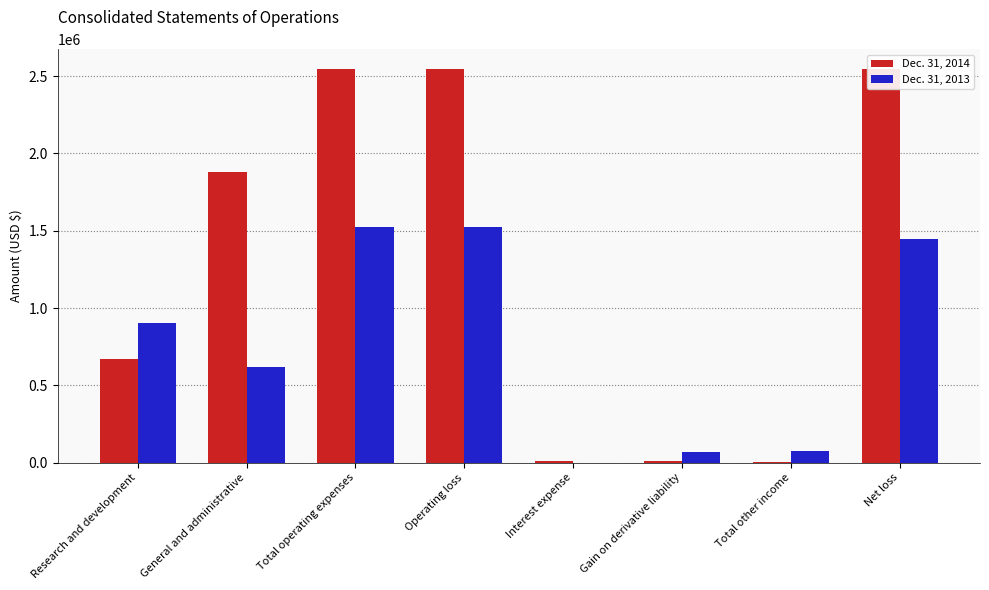

What is the difference between the Dec. 31, 2013 values at Net loss and Operating loss?

72577